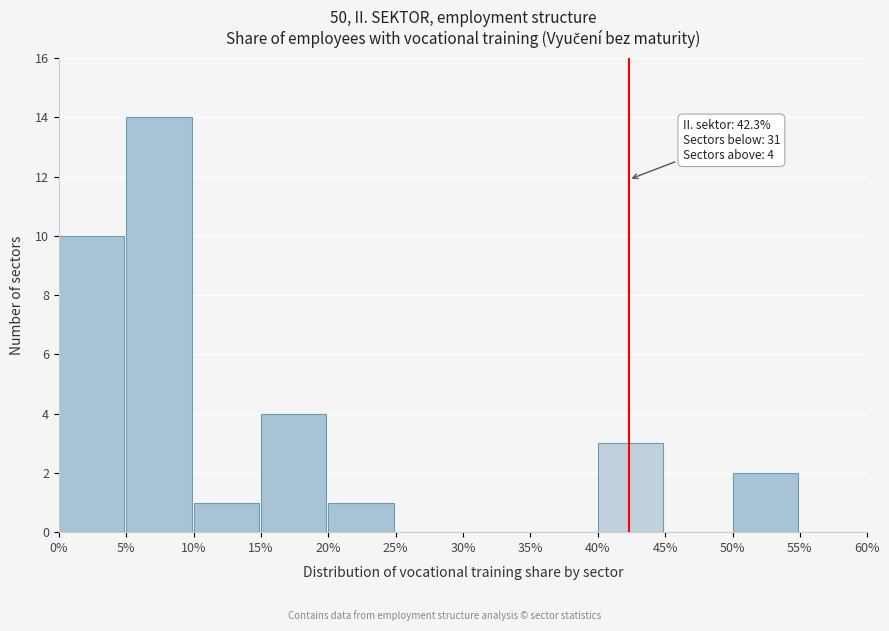

Reading left to right, list all the values displayed in this chart.

0%=10	5%=14	10%=1	15%=4	20%=1	25%=0	30%=0	35%=0	40%=3	45%=0	50%=2	55%=0